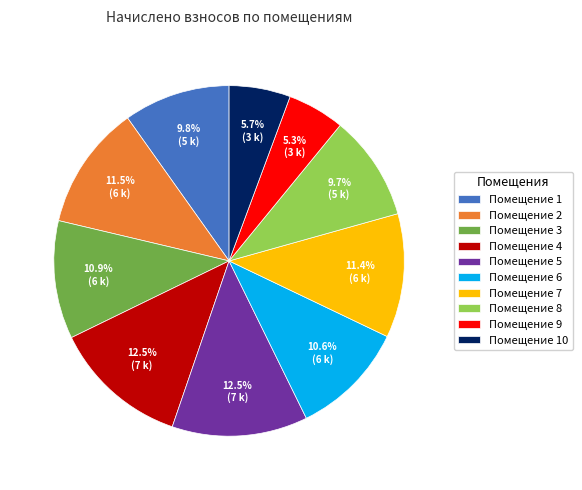

Does any single category account for the majority?

No